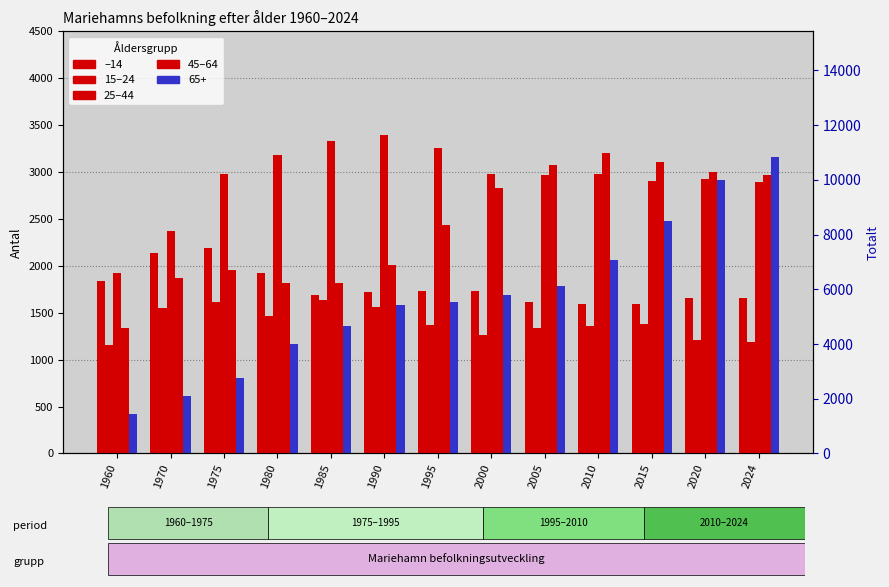

True or false: 45–64 has a value of 2800 at 1980.

False